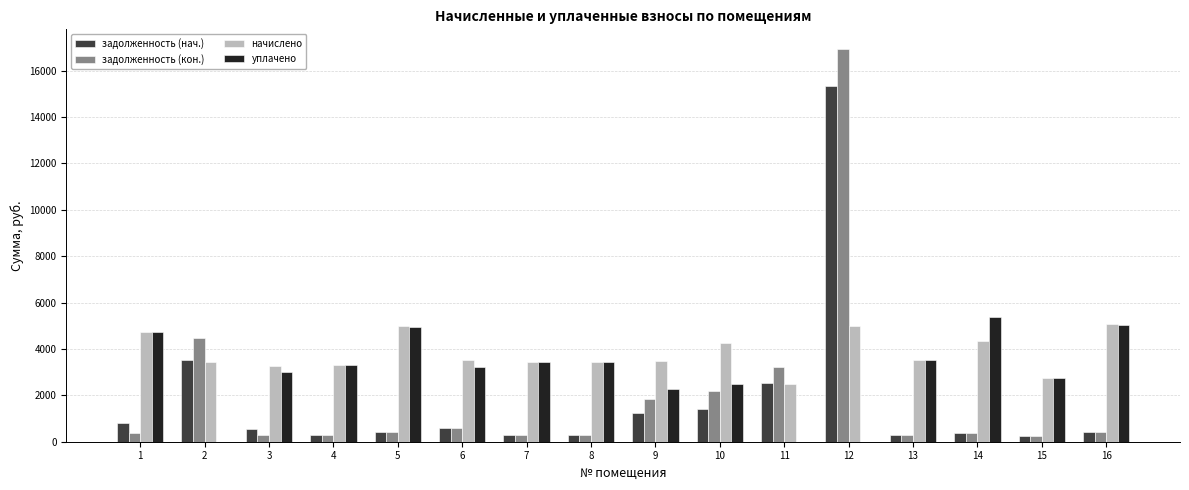

The value of уплачено at 1 is 4712.5. True or false?

True